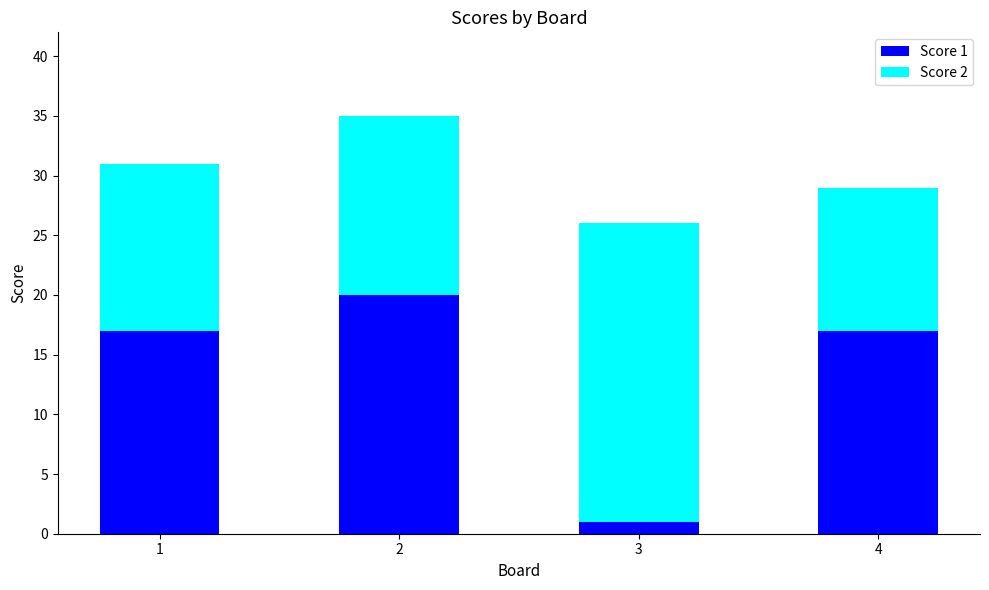

The value of Score 1 at 1 is 17. True or false?

True